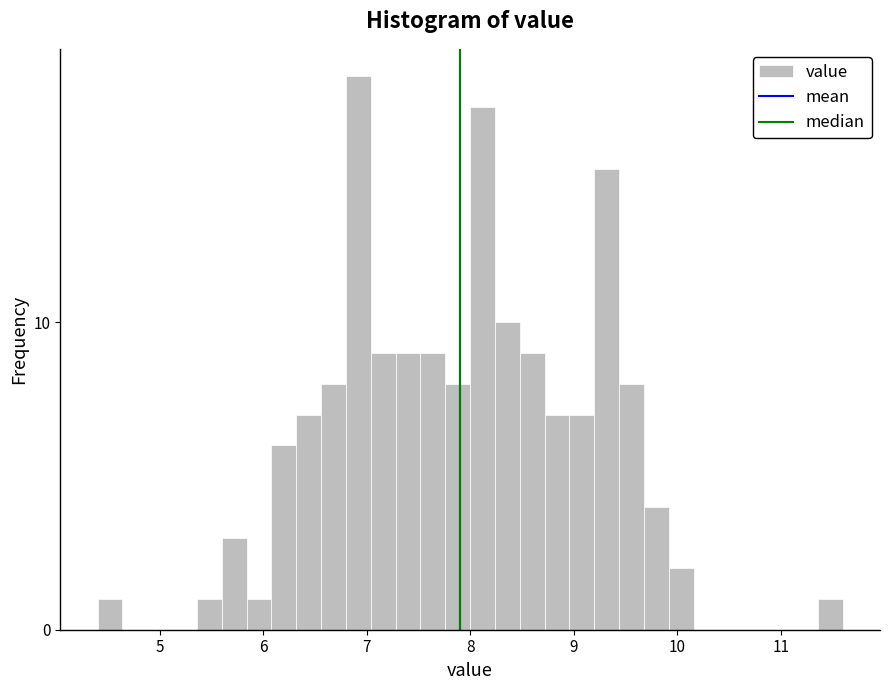

Read against the x-axis, roughly where is the centre of the tallest bar?

6.9